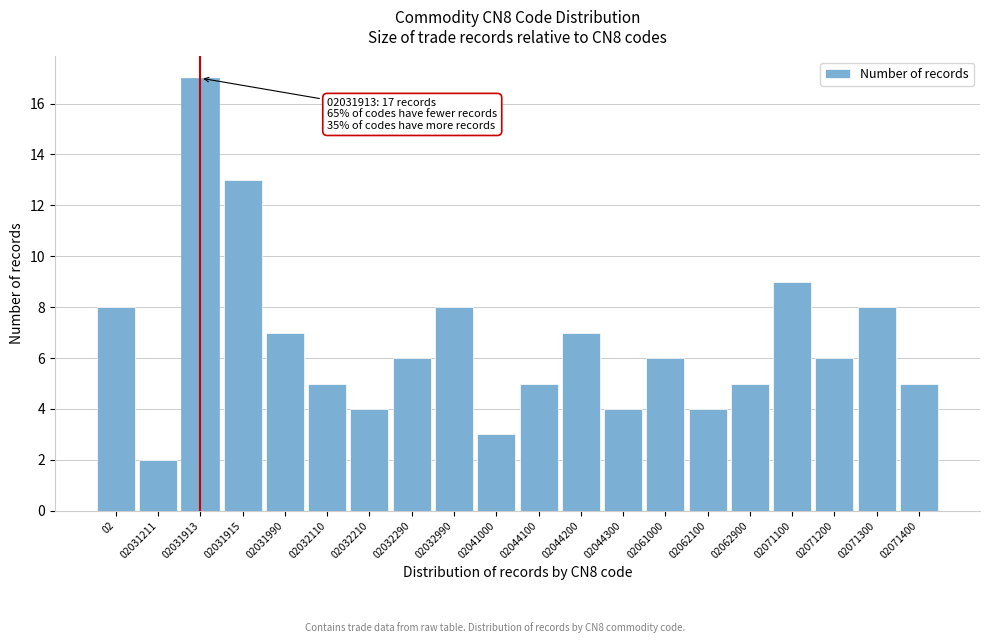

Reading right to left, what are all the values shown in this chart?

02071400=5	02071300=8	02071200=6	02071100=9	02062900=5	02062100=4	02061000=6	02044300=4	02044200=7	02044100=5	02041000=3	02032990=8	02032290=6	02032210=4	02032110=5	02031990=7	02031915=13	02031913=17	02031211=2	02=8